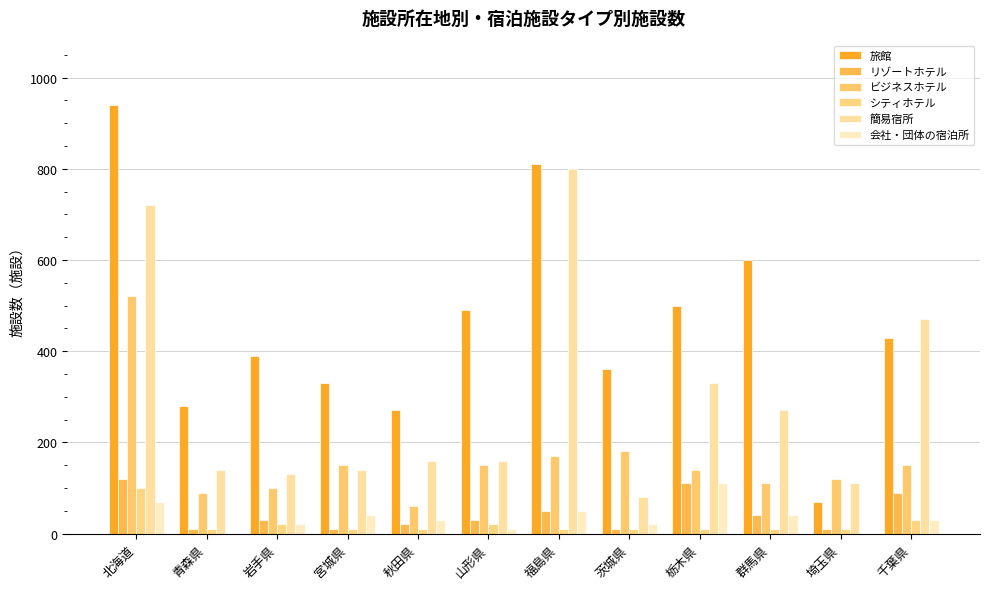

What is the label of the 4th bar from the right?

栃木県